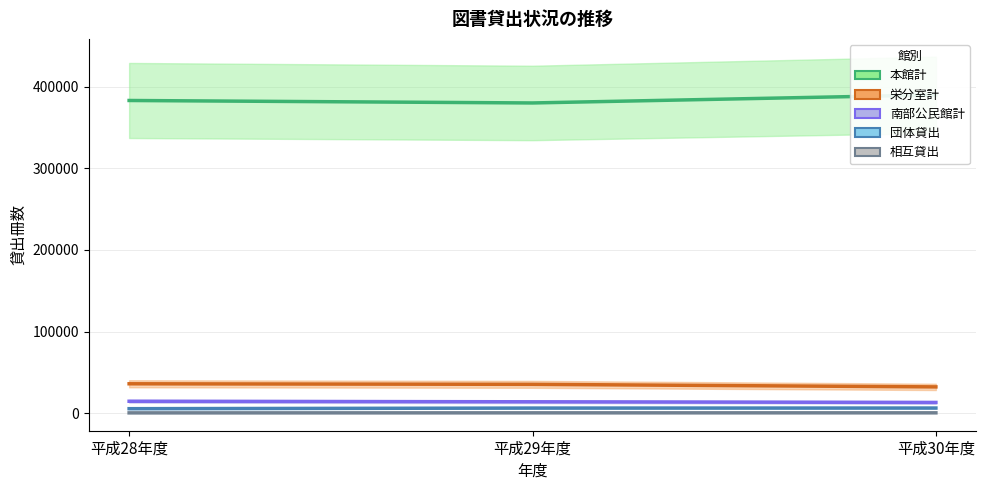

At which category is the sum across all series the highest?

平成30年度